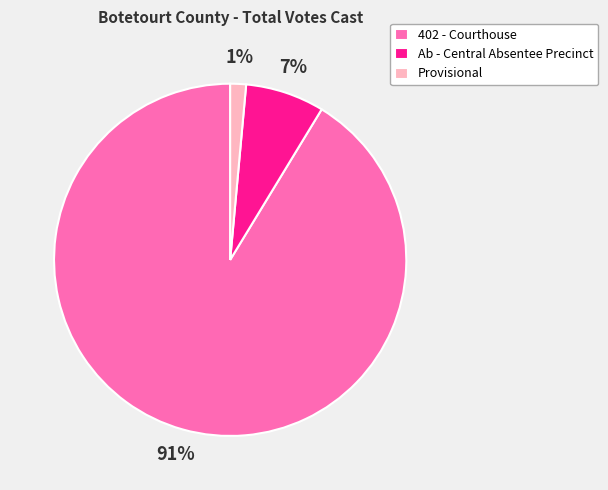

To the nearest percent, what is the combined percentage of 402 - Courthouse and Provisional?

93%